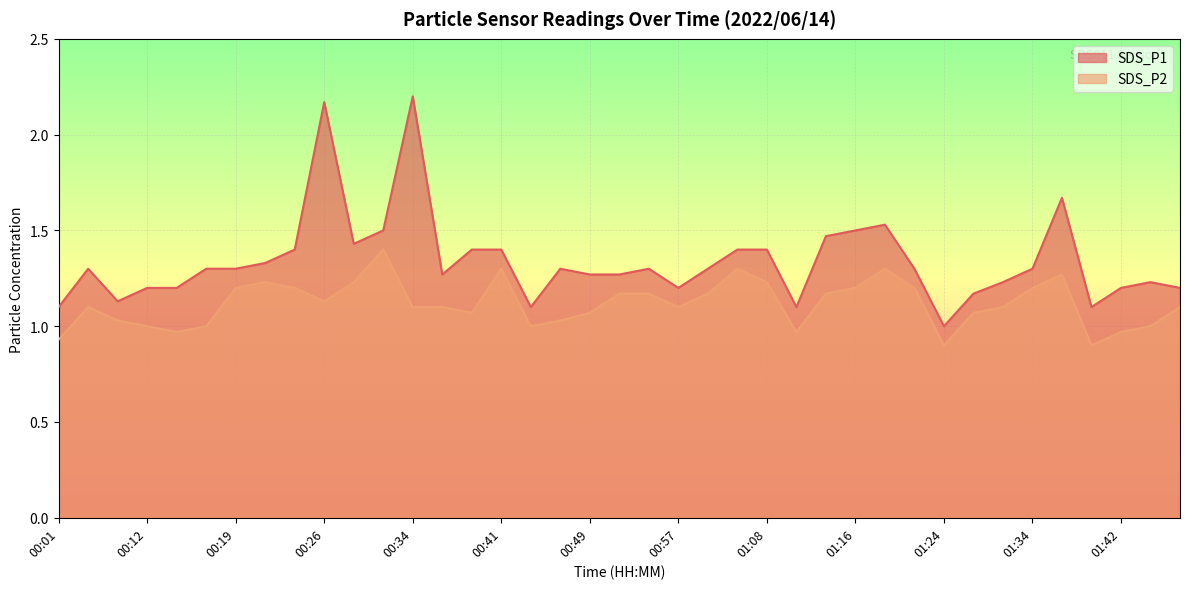

Does the chart display data point markers on the line(s)?

No